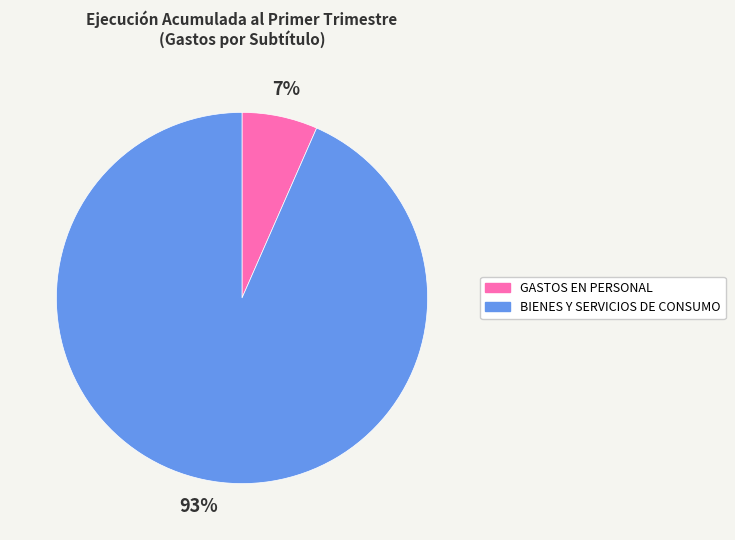

Combined, do BIENES Y SERVICIOS DE CONSUMO and GASTOS EN PERSONAL account for over 50%?

Yes